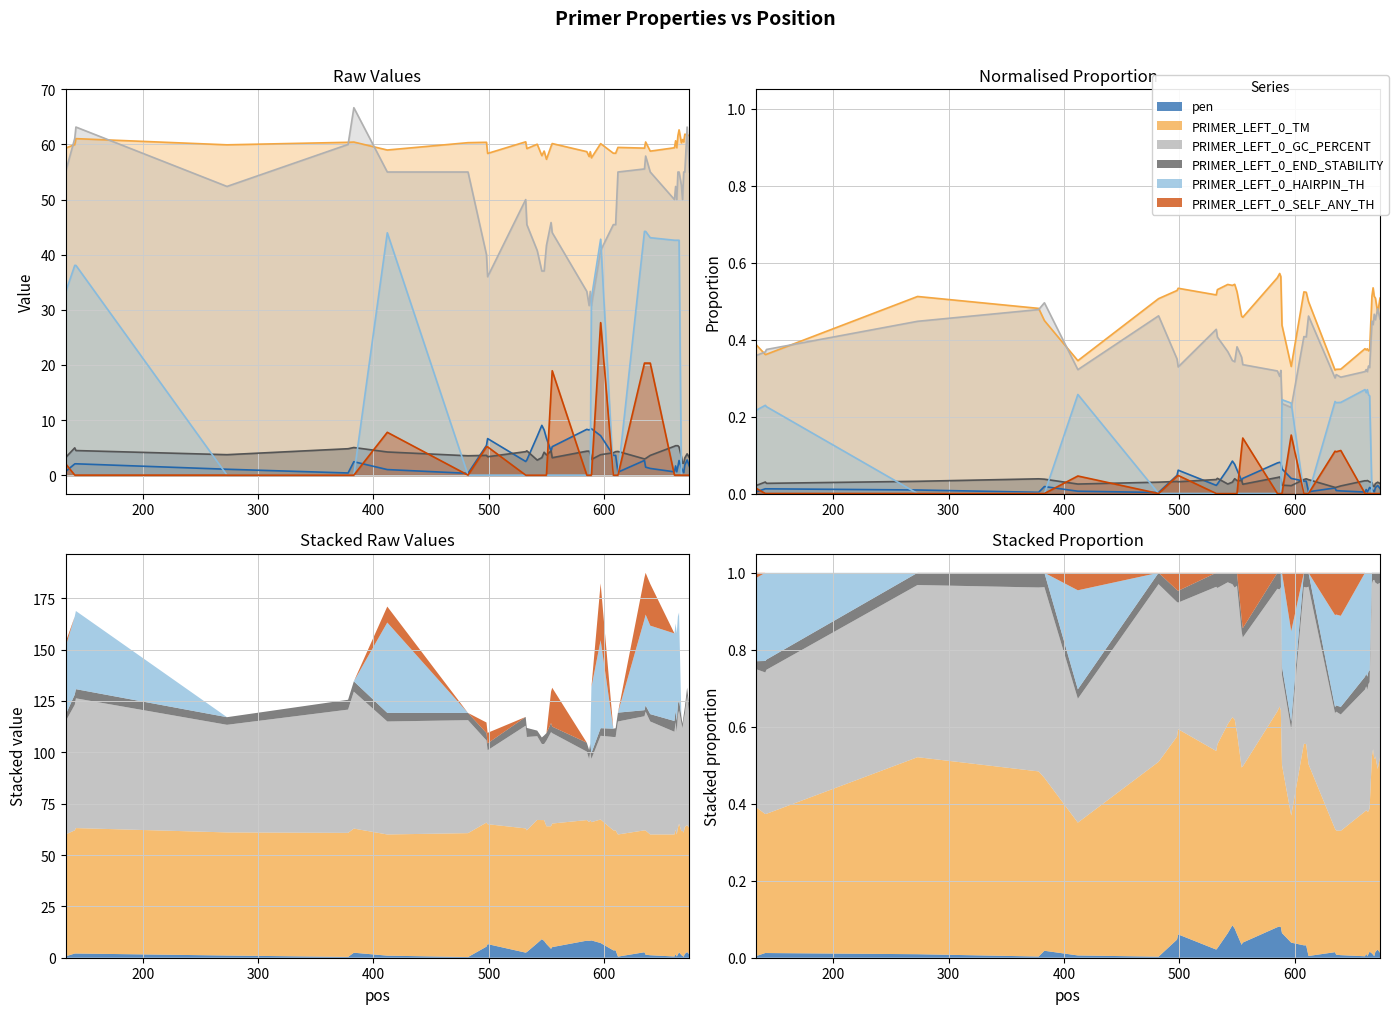

Reading left to right, extract all data points from this chart.

pen: 0.7	2.0	2.1	1.1	0.4	2.4	1.0	0.3	5.4	6.6	2.5	2.7	7.0	9.0	8.2	6.7	4.3	5.2	8.3	8.2	8.3	8.4	7.1	3.6	3.6	0.5	2.7	1.5	1.2	0.6	1.7	0.6	1.6	2.7	1.3	0.9	0.5	1.9	2.8	1.6
PRIMER_LEFT_0_TM: 59.3	60.0	61.1	59.9	60.4	60.4	59.0	60.3	60.4	58.4	60.5	59.3	60.0	58.0	58.8	57.3	59.7	60.2	58.7	57.8	58.7	57.6	60.1	58.4	58.4	59.5	59.3	60.5	58.8	59.4	60.7	59.4	61.6	62.7	60.3	60.9	60.5	61.9	61.8	61.6
PRIMER_LEFT_0_GC_PERCENT: 55.0	61.1	63.2	52.4	60.0	66.7	55.0	55.0	40.0	36.0	50.0	45.5	40.7	37.0	37.0	41.7	45.8	44.0	33.3	30.8	33.3	30.8	40.7	45.5	45.5	55.0	55.6	57.9	55.0	50.0	52.4	50.0	55.0	55.0	52.6	50.0	55.0	55.0	63.2	55.0
PRIMER_LEFT_0_END_STABILITY: 3.2	5.0	4.5	3.7	4.8	5.0	4.2	3.5	3.6	3.3	4.3	4.4	2.7	3.2	4.2	3.7	4.4	3.2	4.3	4.3	3.9	2.9	3.7	4.1	4.3	4.3	2.9	3.0	3.6	5.2	5.3	5.3	5.3	5.1	3.3	2.2	2.2	3.1	3.9	3.2
PRIMER_LEFT_0_HAIRPIN_TH: 33.2	38.1	38.1	0.0	0.0	0.0	44.0	0.0	0.0	0.0	0.0	0.0	0.0	0.0	0.0	0.0	0.0	0.0	0.0	0.0	0.0	32.1	42.8	0.0	0.0	0.0	44.2	44.2	43.1	42.6	42.6	42.6	42.6	42.6	0.0	0.0	0.0	0.0	0.0	0.0
PRIMER_LEFT_0_SELF_ANY_TH: 2.1	0.0	0.0	0.0	0.0	0.0	7.8	0.0	5.1	5.1	0.0	0.0	0.0	0.0	0.0	0.0	15.2	18.9	0.0	0.0	0.0	0.0	27.7	0.0	0.0	0.0	20.3	20.3	20.3	0.0	0.0	0.0	0.0	0.0	0.0	0.0	0.0	0.0	0.0	0.0